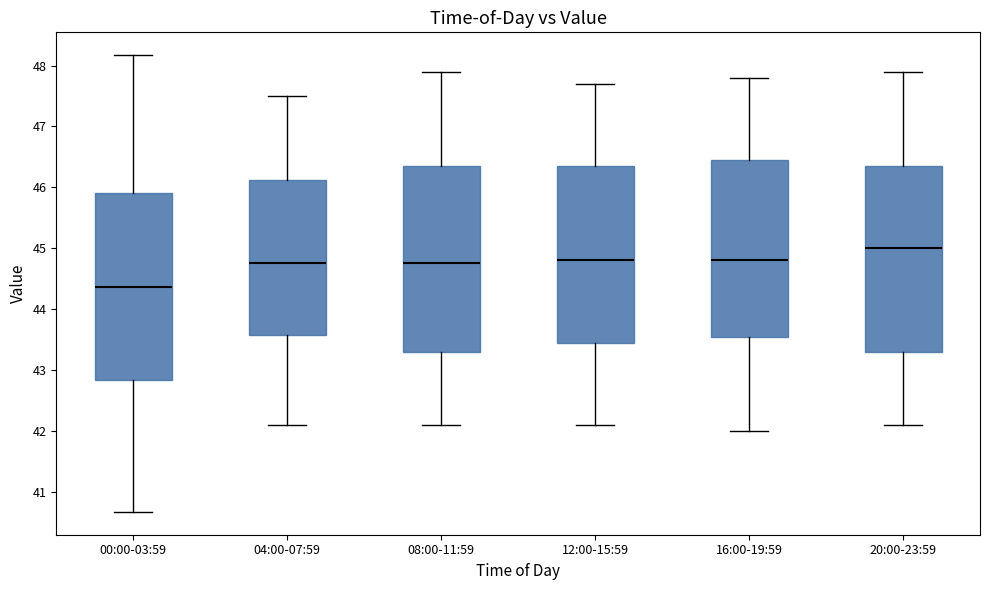

Reading left to right, transcribe this box plot: for each box, give where its median line is, the range the box spans, and where its two whiskers end, as read against the y-axis. The values are not printed on the chart, so give them approximately, as read against the axis.

00:00-03:59: median 44.4, box 42.8 to 45.9, whiskers 40.7 to 48.2
04:00-07:59: median 44.8, box 43.6 to 46.1, whiskers 42.1 to 47.5
08:00-11:59: median 44.8, box 43.3 to 46.4, whiskers 42.1 to 47.9
12:00-15:59: median 44.8, box 43.5 to 46.4, whiskers 42.1 to 47.7
16:00-19:59: median 44.8, box 43.6 to 46.5, whiskers 42.0 to 47.8
20:00-23:59: median 45.0, box 43.3 to 46.4, whiskers 42.1 to 47.9